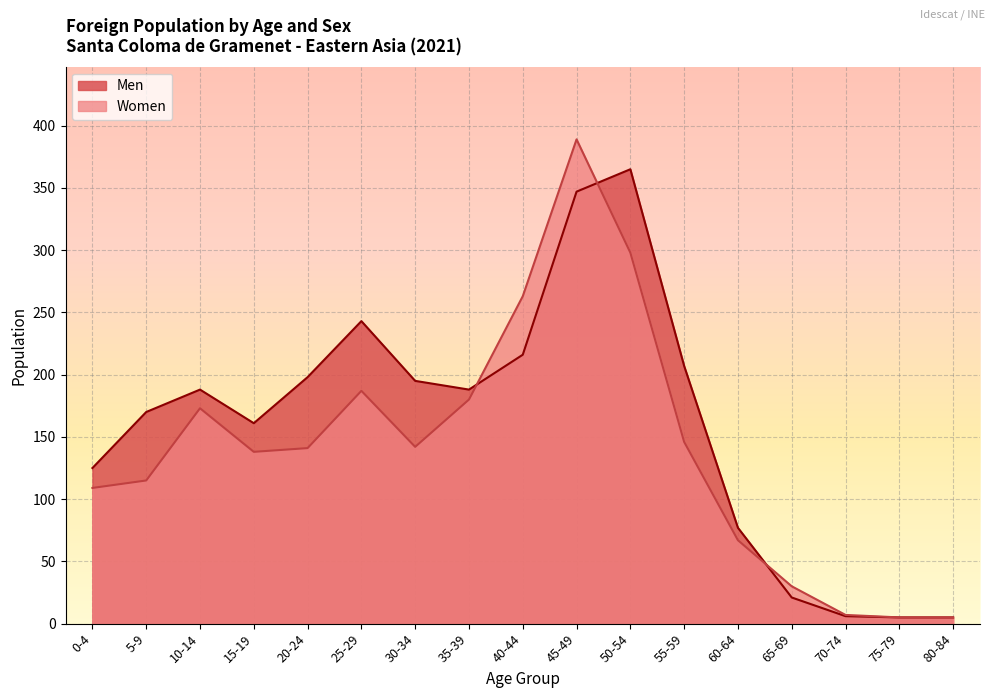

What is the highest value of the Women series?

389